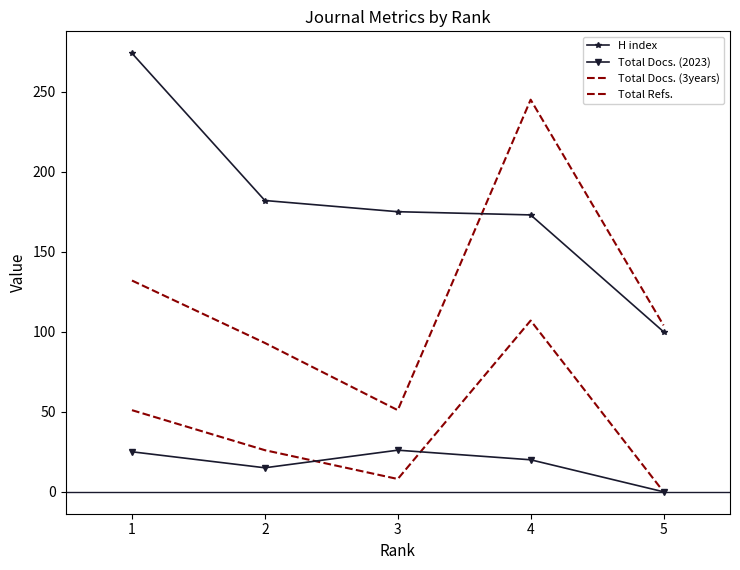

At 4, list the series in order from smallest to largest.

Total Docs. (2023), Total Docs. (3years), H index, Total Refs.